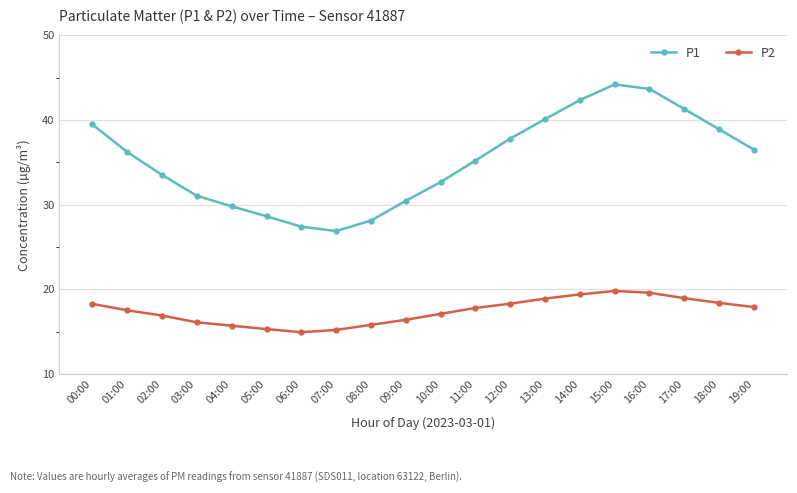

Rank the series at 19:00 from highest to lowest value.

P1, P2